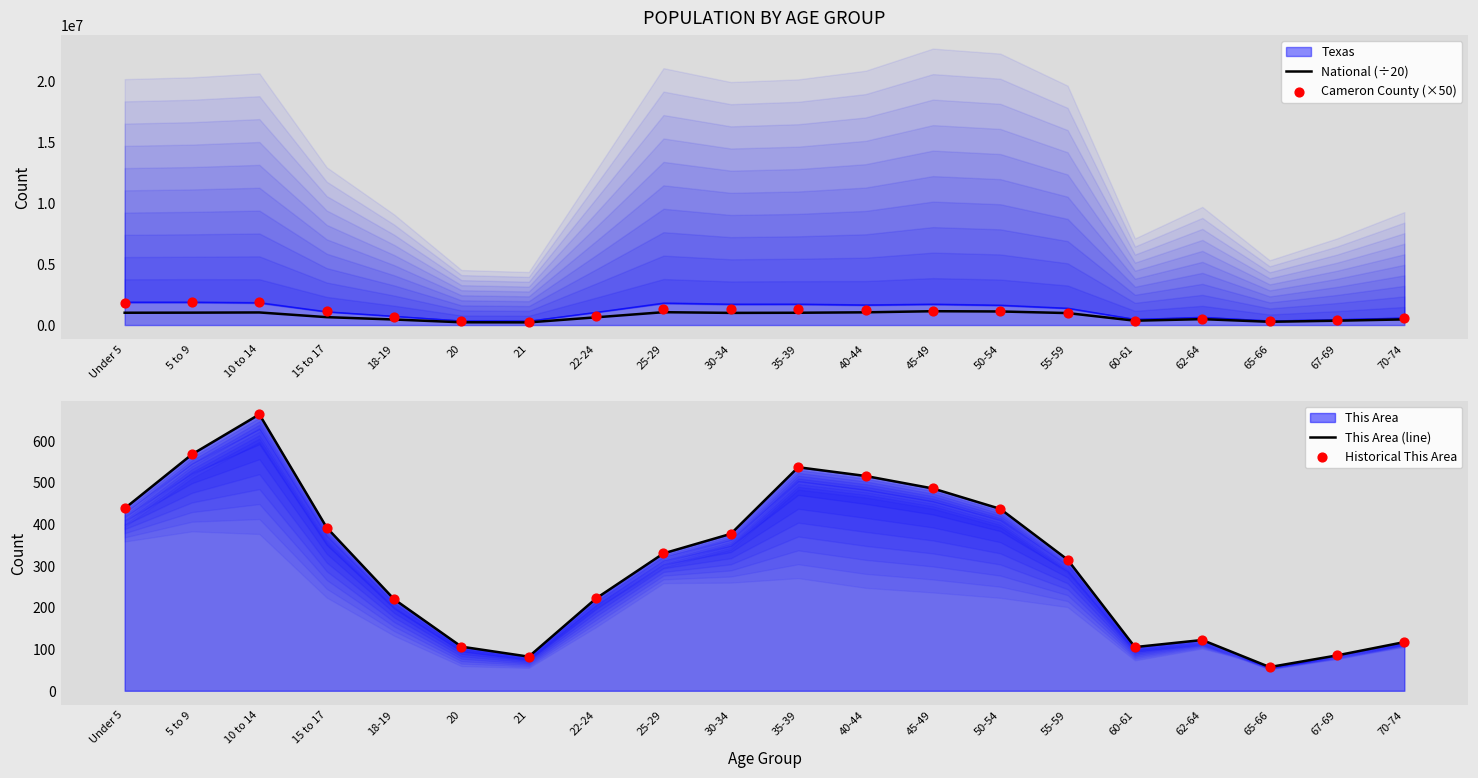

What is the total value across all series at 45-49?

2317351.5